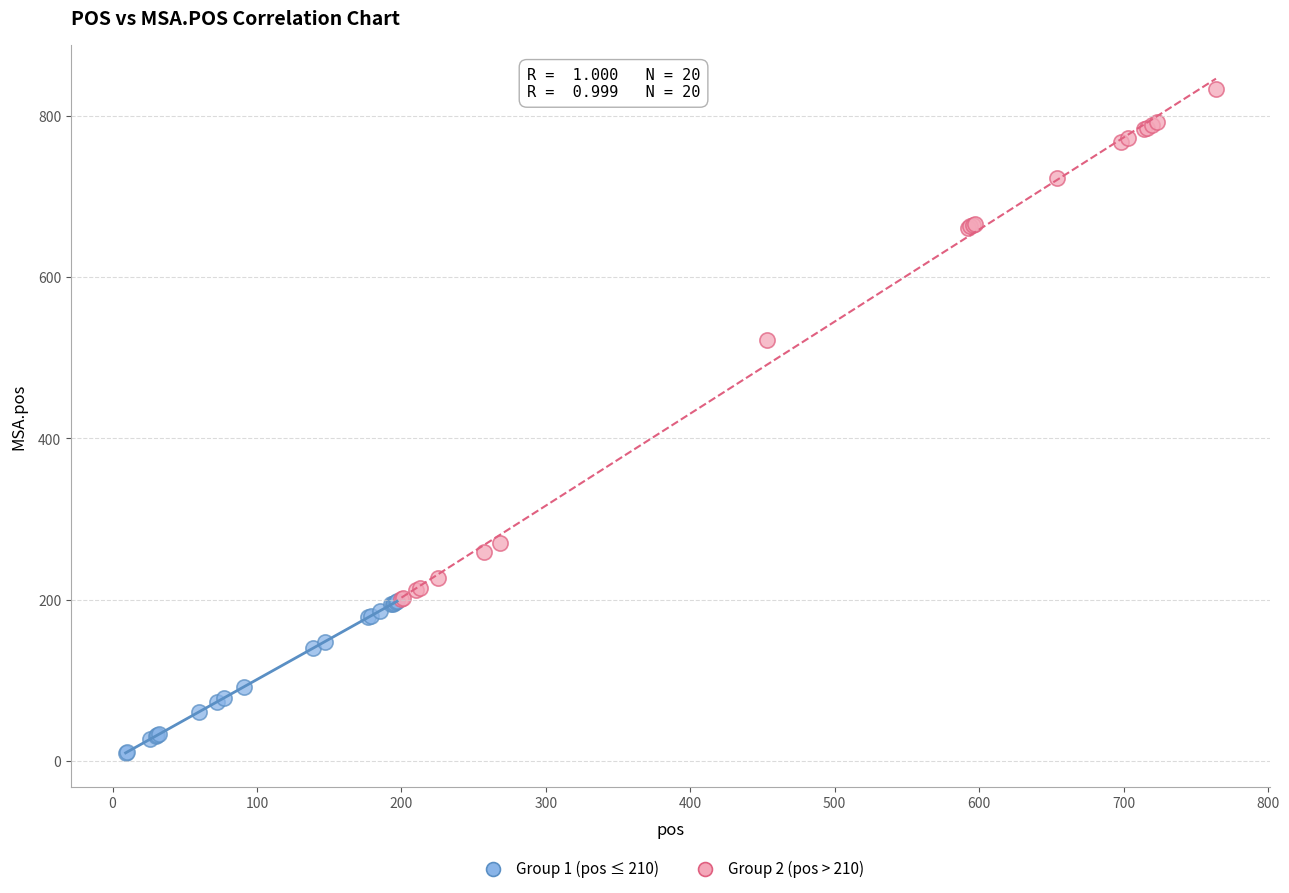

Which series reaches the maximum Y coordinate?

Group 2 (pos > 210)